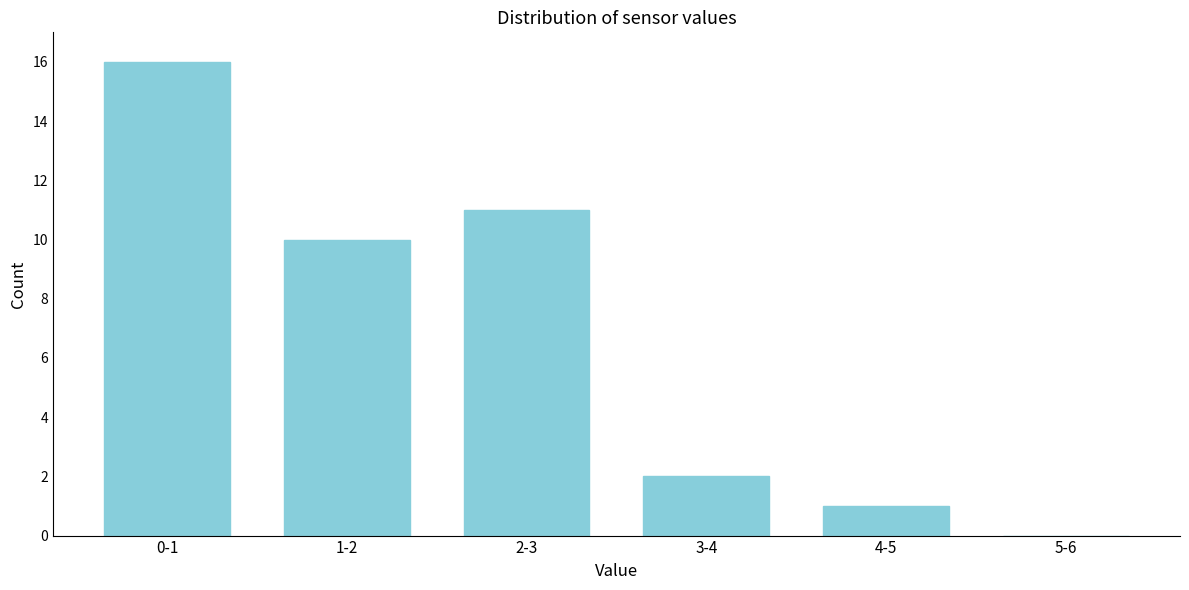

Reading right to left, list all the values displayed in this chart.

5-6=0	4-5=1	3-4=2	2-3=11	1-2=10	0-1=16